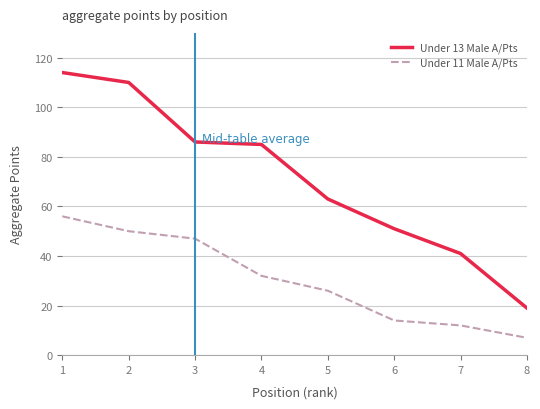

The value of Under 11 Male A/Pts at 3 is 47. True or false?

True